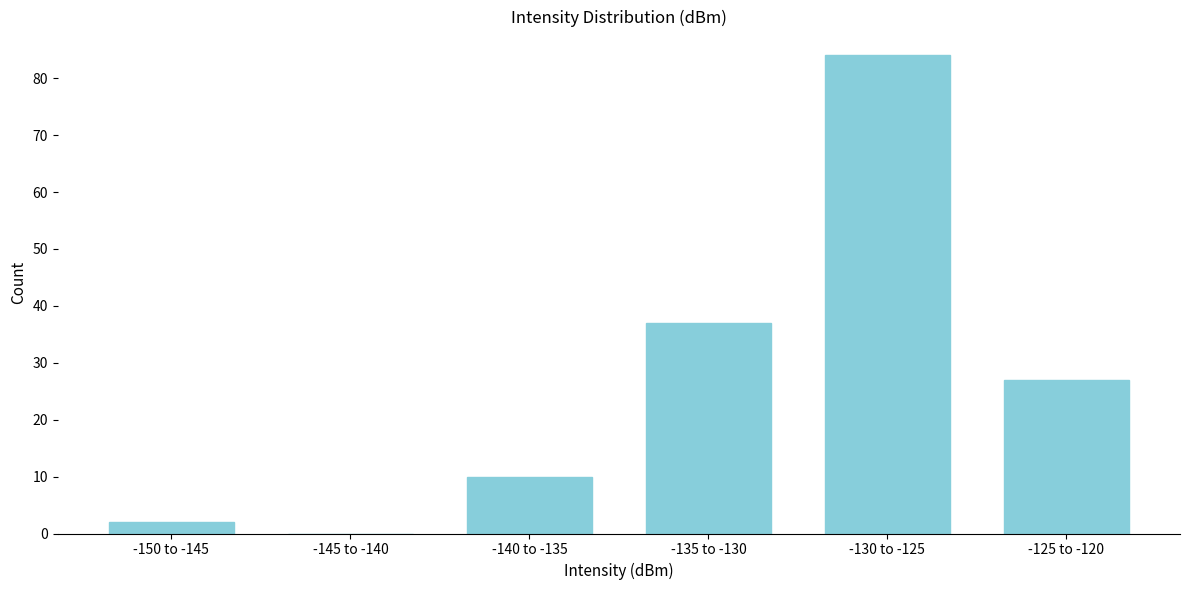

Reading right to left, what are all the values shown in this chart?

-125 to -120=27	-130 to -125=84	-135 to -130=37	-140 to -135=10	-145 to -140=0	-150 to -145=2